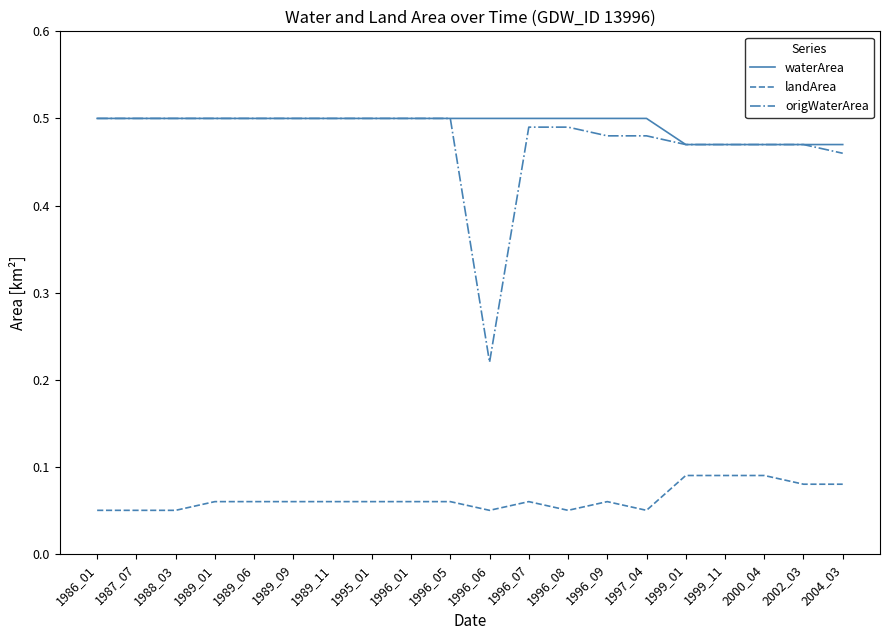

Which series changed the most between 1988_03 and 1996_08?

origWaterArea